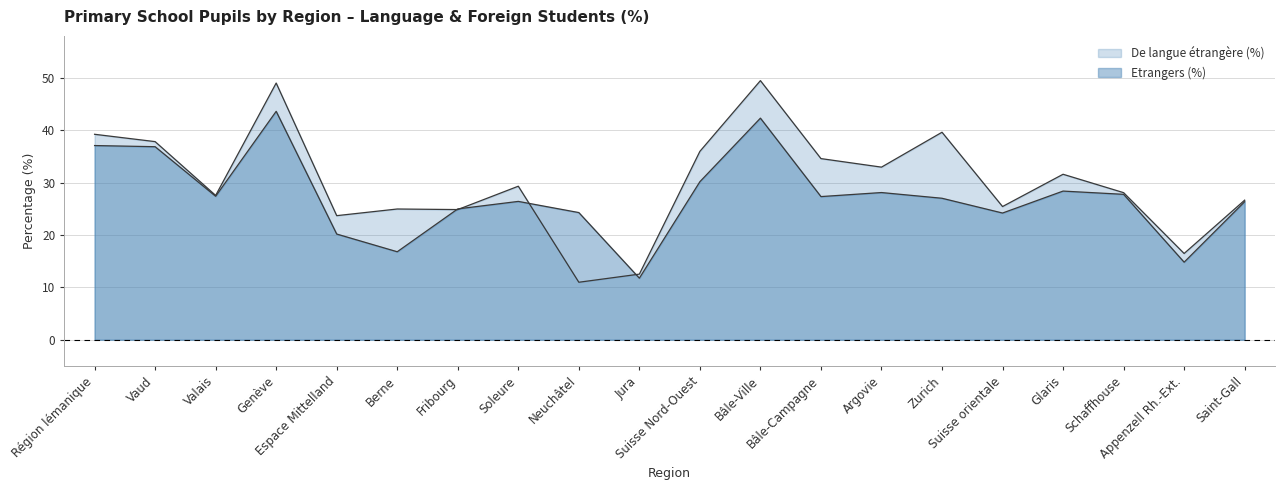

How many values in the De langue étrangère (%) series are below 29?

10